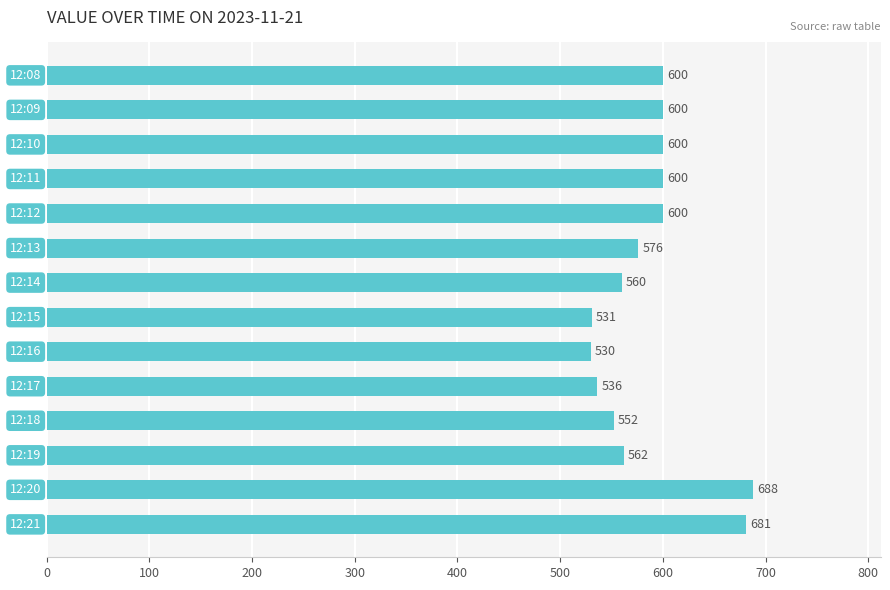

How many series are shown in this chart?

1